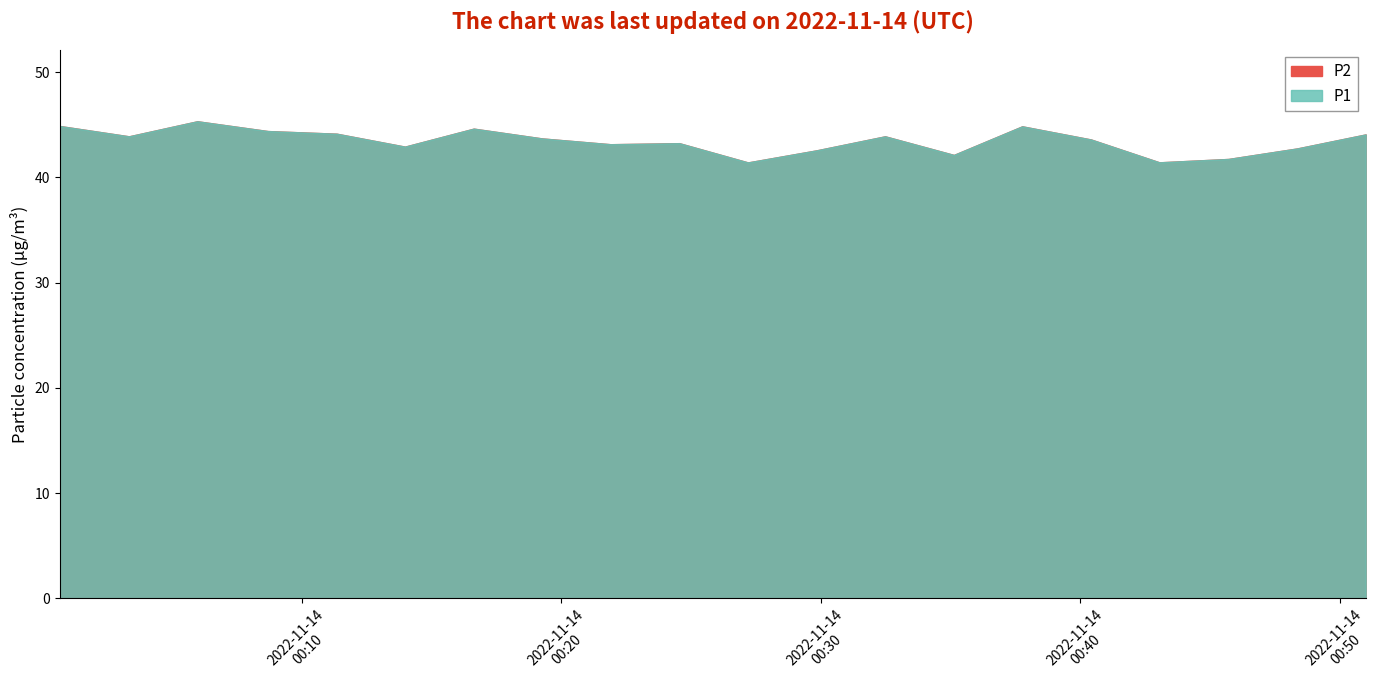

List the series in order of their peak value, highest first.

P1, P2